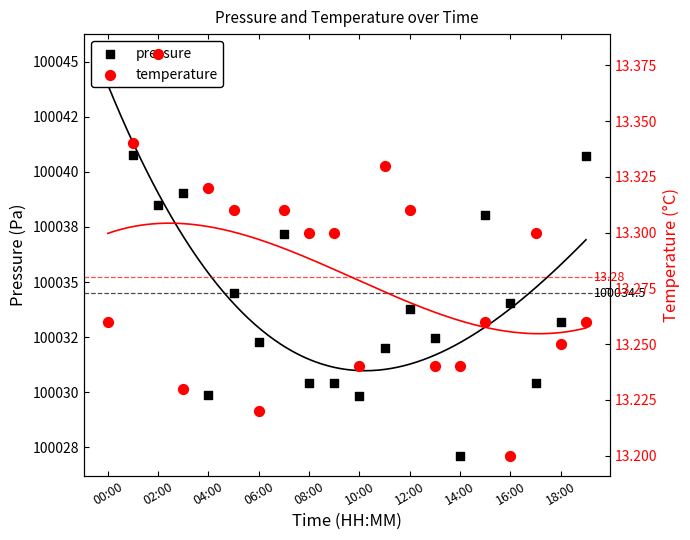

Which series reaches the minimum Y coordinate?

temperature